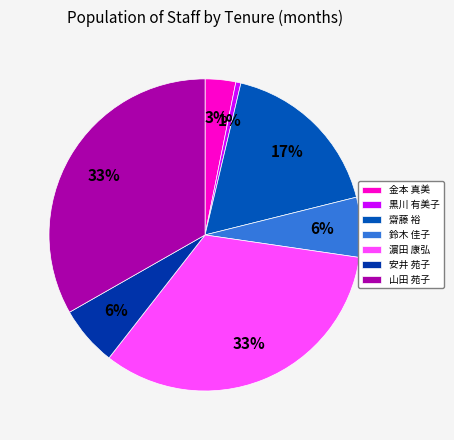

To the nearest percent, what is the difference between the 安井 苑子 and 齋藤 裕 slice percentages?

11%